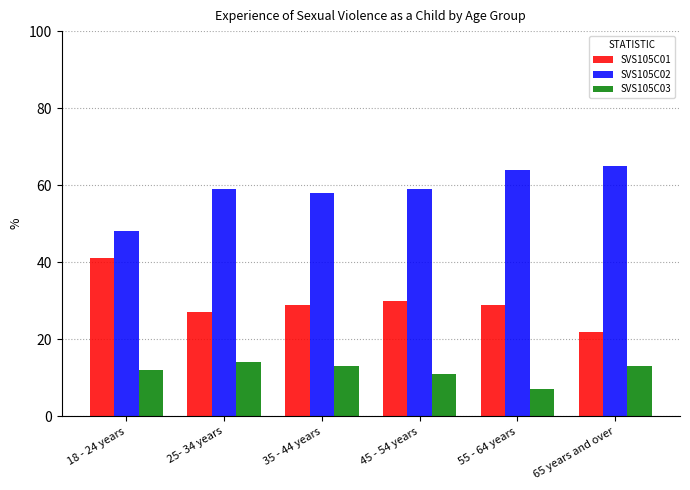

Does the chart contain any negative values?

No